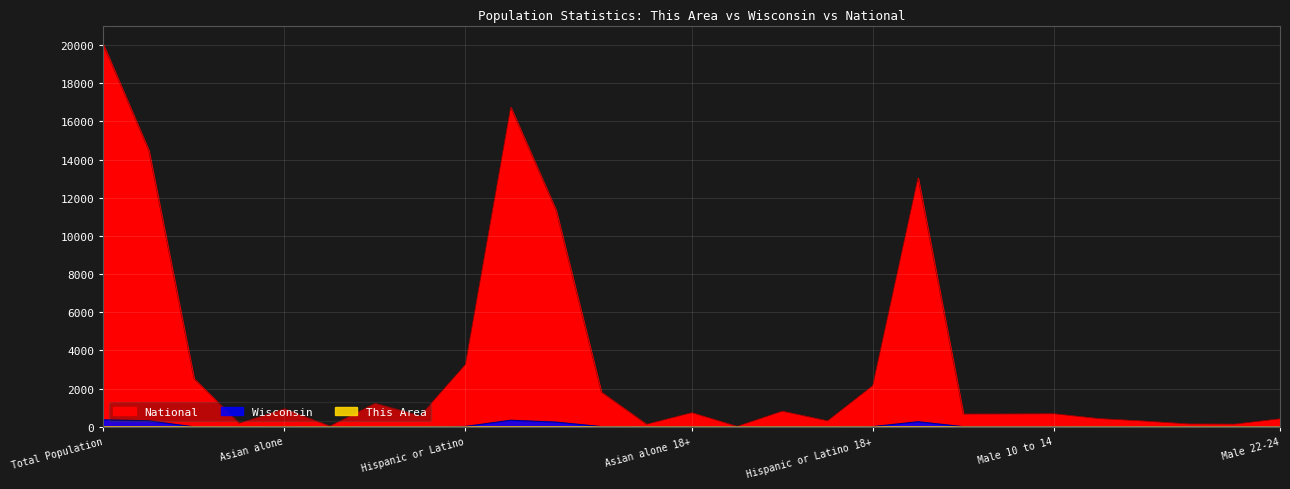

What is the sum of the This Area values at Not Hispanic or Latino and Native Hawaiian?

0.1